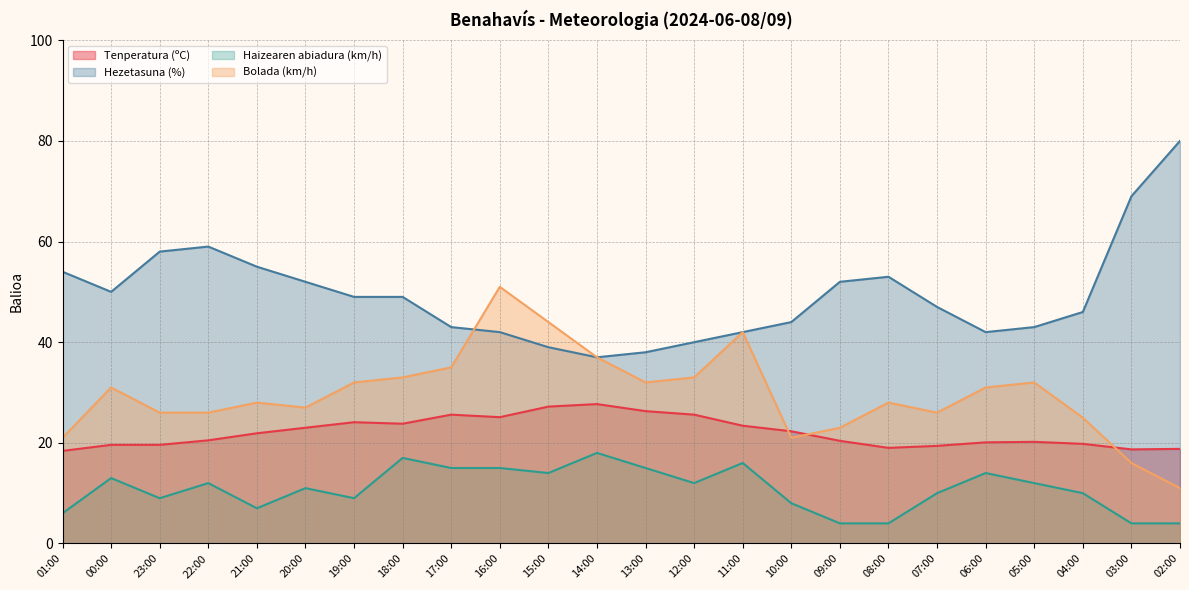

True or false: Haizearen abiadura (km/h) has a value of 12.4 at 19:00.

False